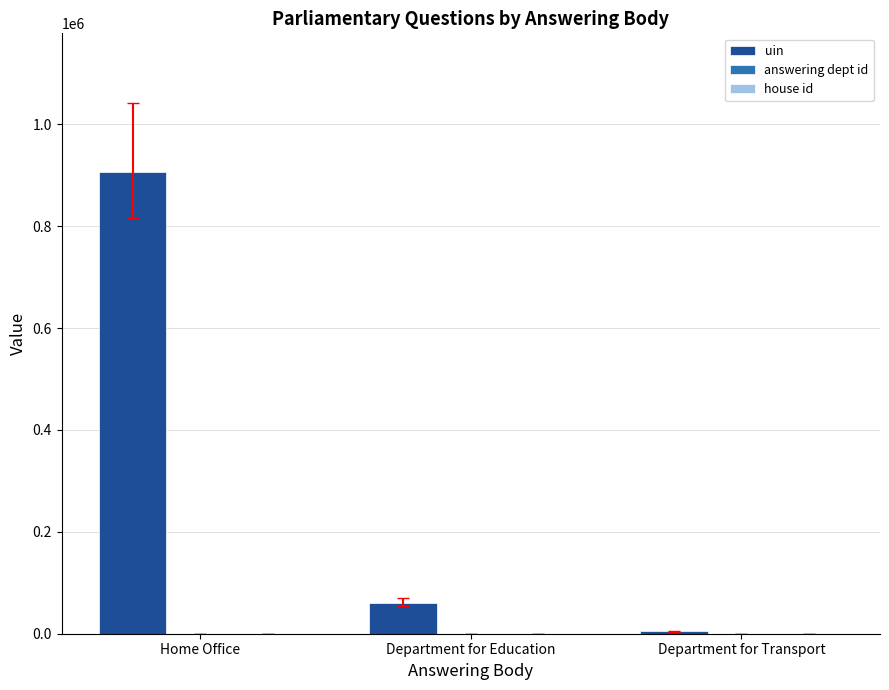

What is the sum of the uin values at Home Office and Department for Transport?

911344